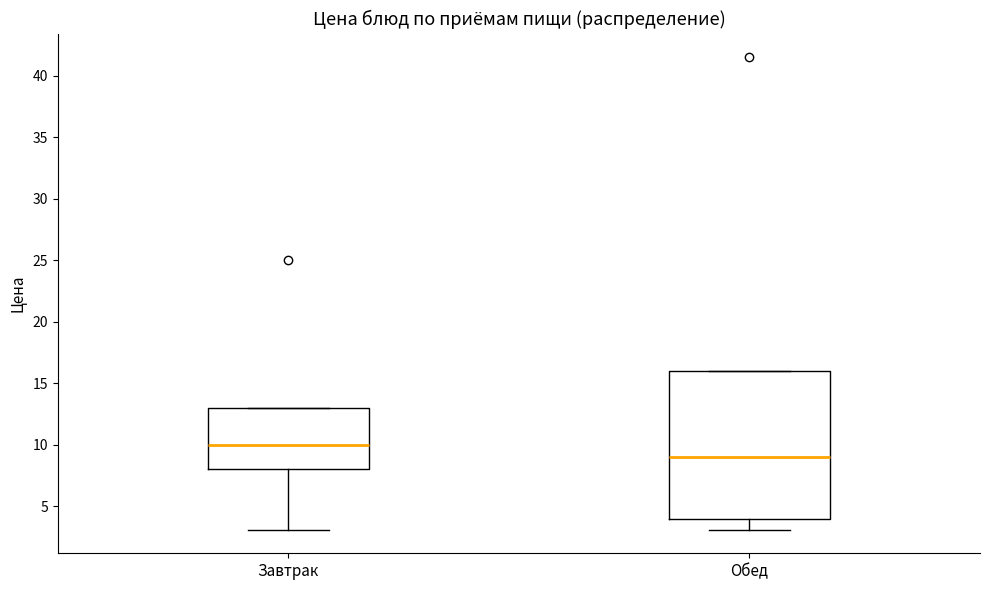

Reading left to right, read every box against the y-axis: the position of its median line, the range the box covers, and the ends of its whiskers. The values are not printed on the chart, so give them approximately, as read against the axis.

Завтрак: median 10, box 8 to 13, whiskers 3 to 13
Обед: median 9, box 4 to 16, whiskers 3 to 16